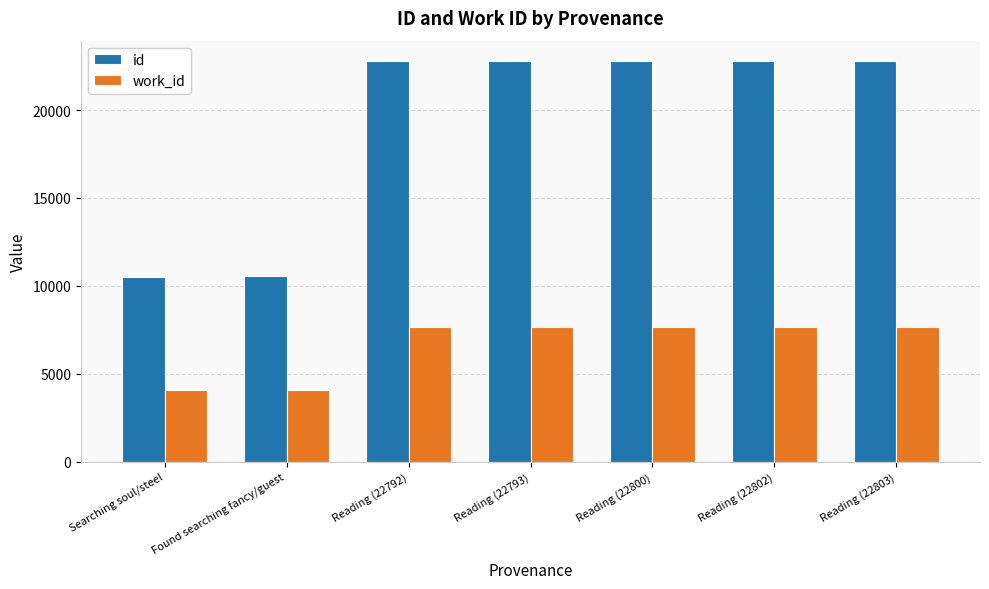

What are all the series names shown in the legend?

id, work_id